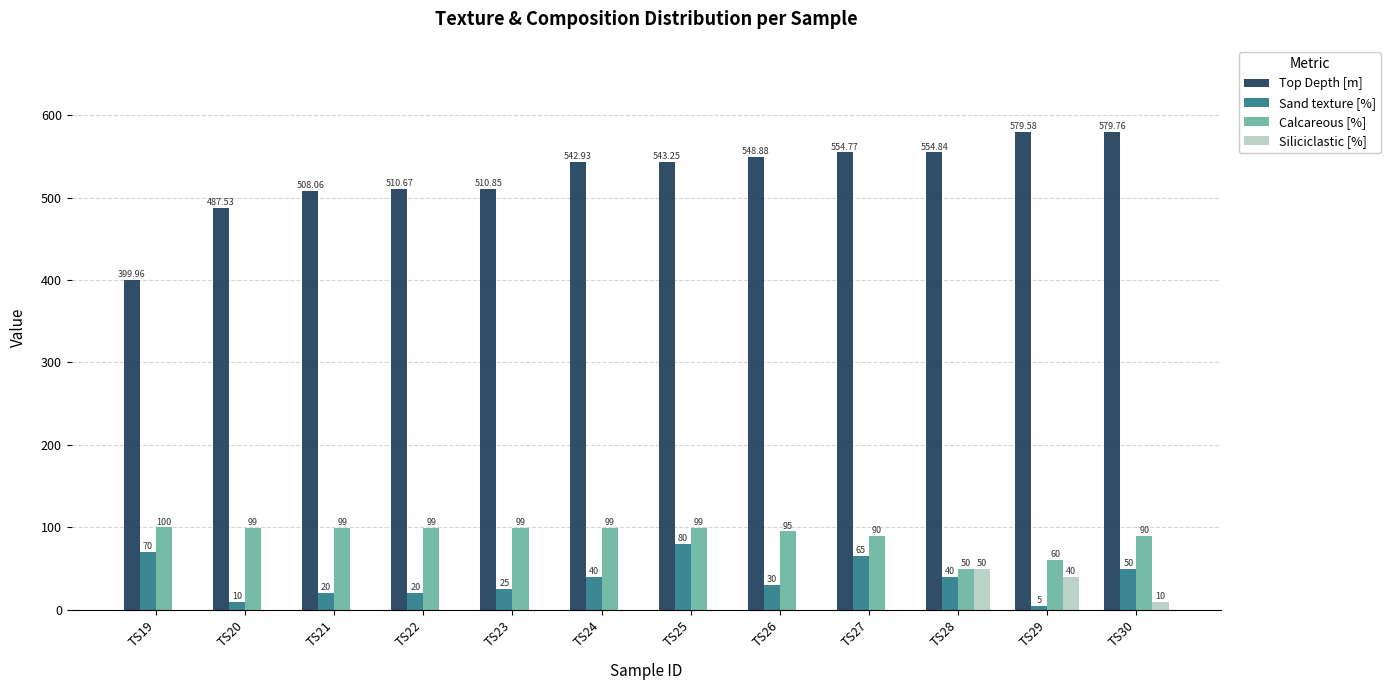

Which series has the largest total across all categories?

Top Depth [m]